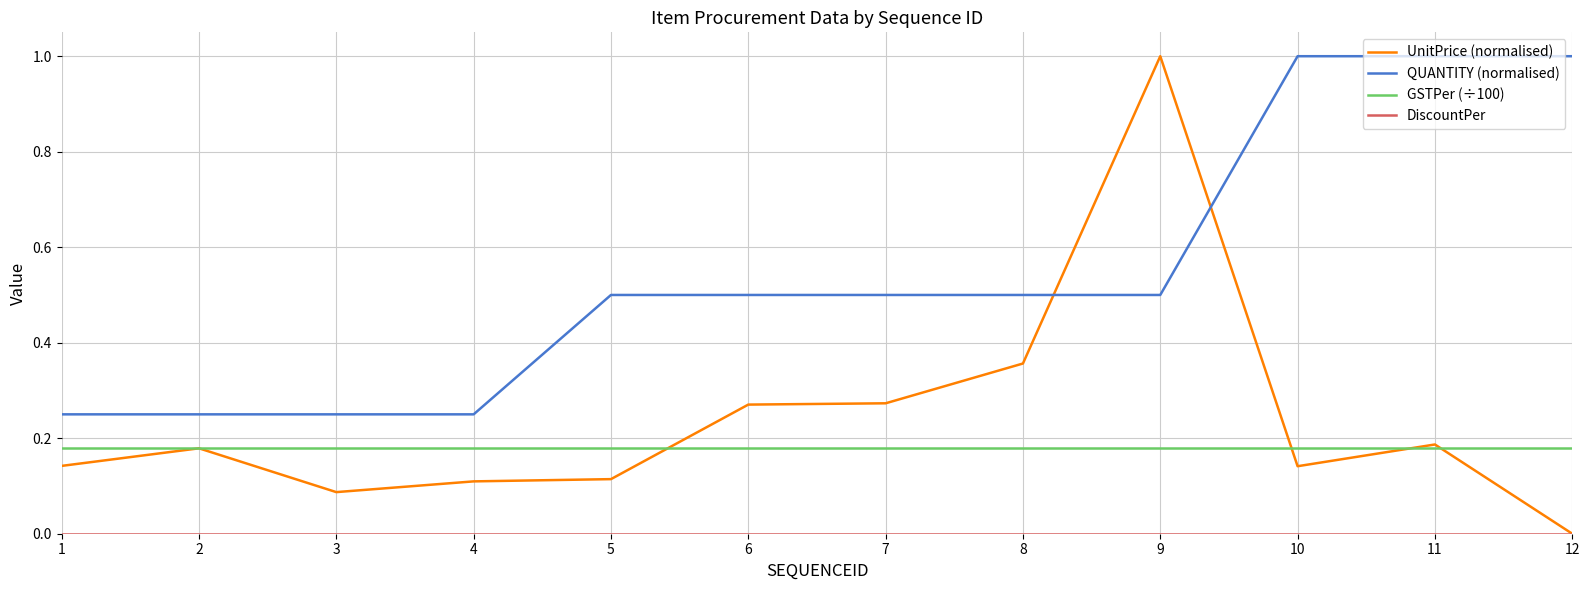

Is it true that UnitPrice (normalised) equals 0.2 at 10?

False